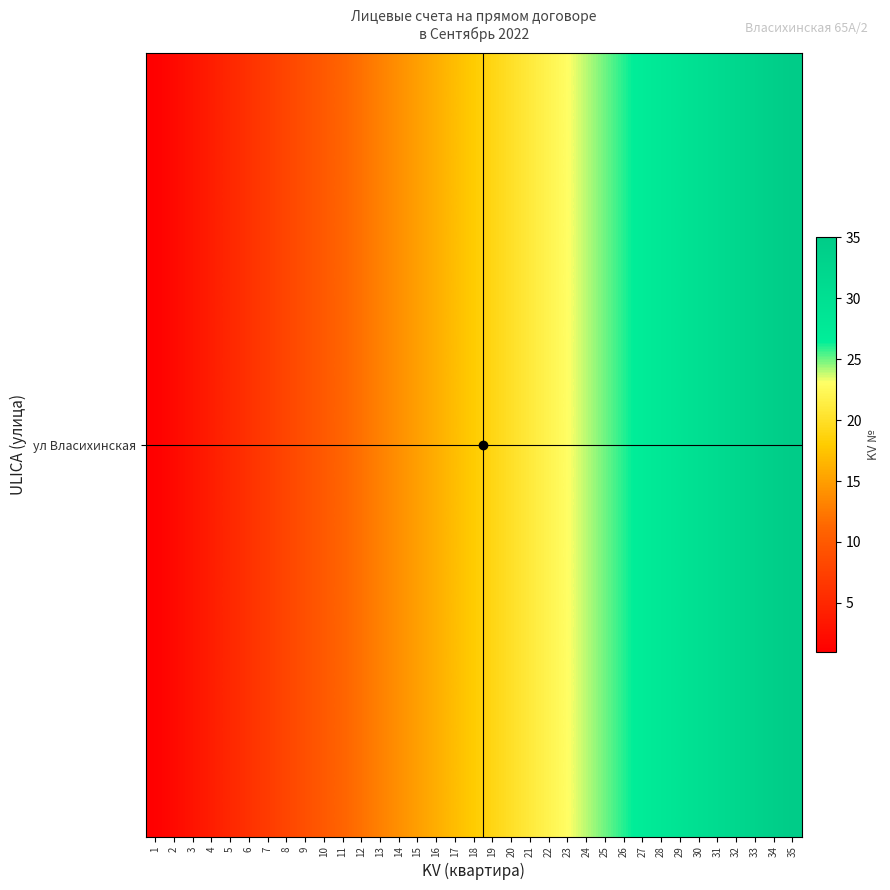

Which category has the highest value across all series?

35